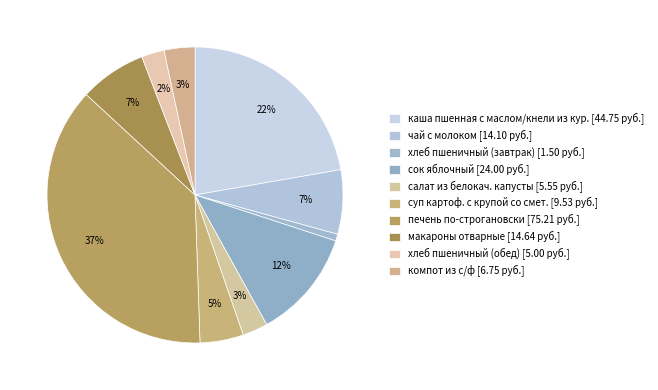

Combined, do печень по-строгановски and суп картоф. с крупой со смет. account for over 50%?

No